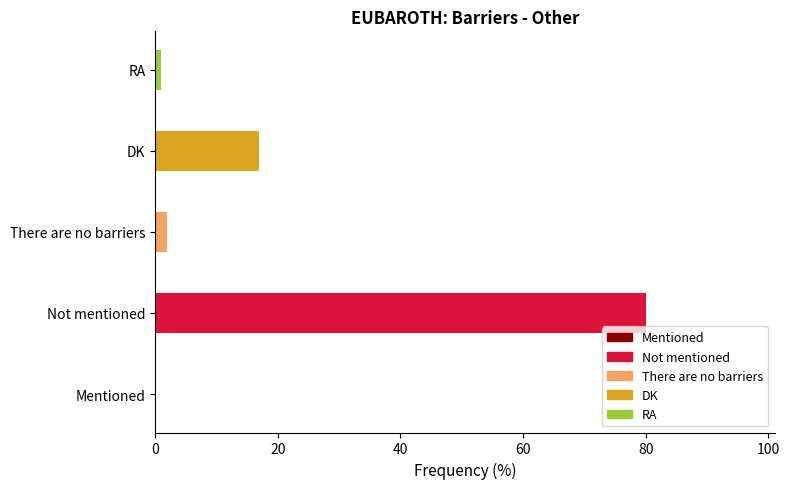

Approximately how many times larger is the value at RA compared to DK?

0.1